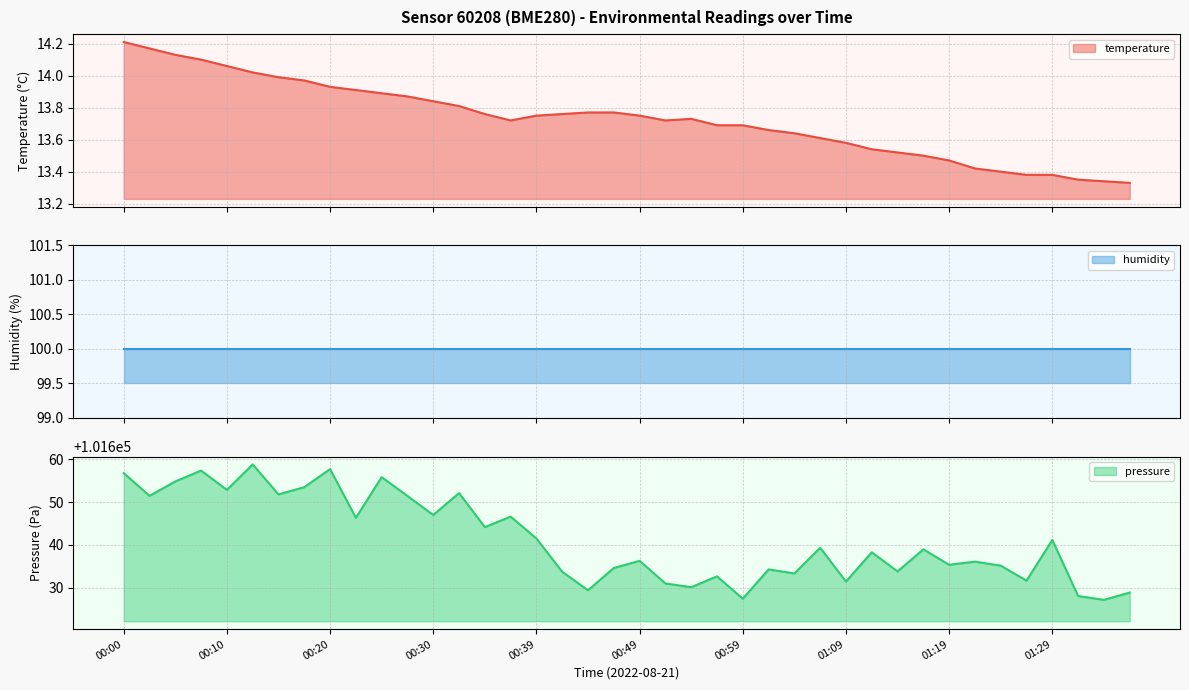

List the labels in order of value, largest first.

00:00, 00:03, 00:05, 00:08, 00:10, 00:13, 00:15, 00:18, 00:20, 00:22, 00:25, 00:27, 00:30, 00:32, 00:44, 00:47, 00:35, 00:42, 00:39, 00:49, 00:54, 00:37, 00:52, 00:57, 00:59, 01:02, 01:04, 01:07, 01:09, 01:11, 01:14, 01:16, 01:19, 01:21, 01:24, 01:26, 01:29, 01:31, 01:34, 01:36